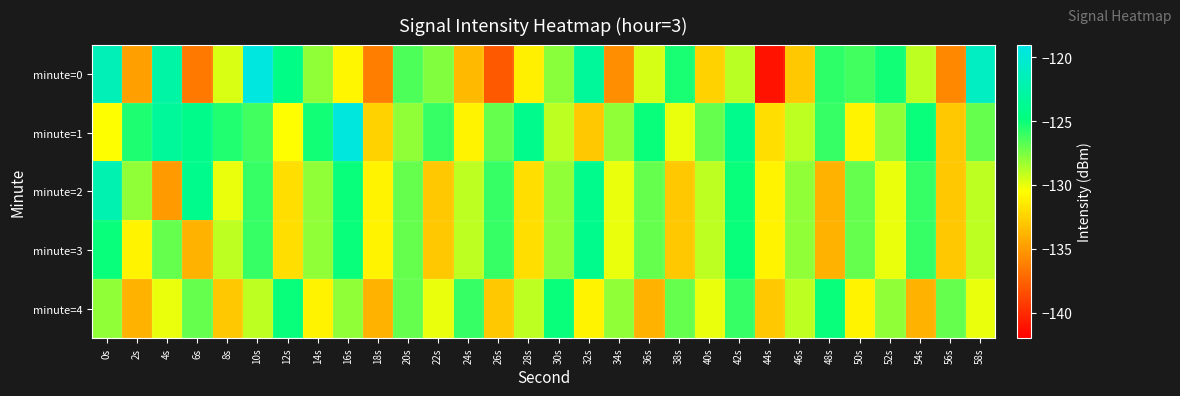

Which series has the widest spread of values?

minute=0